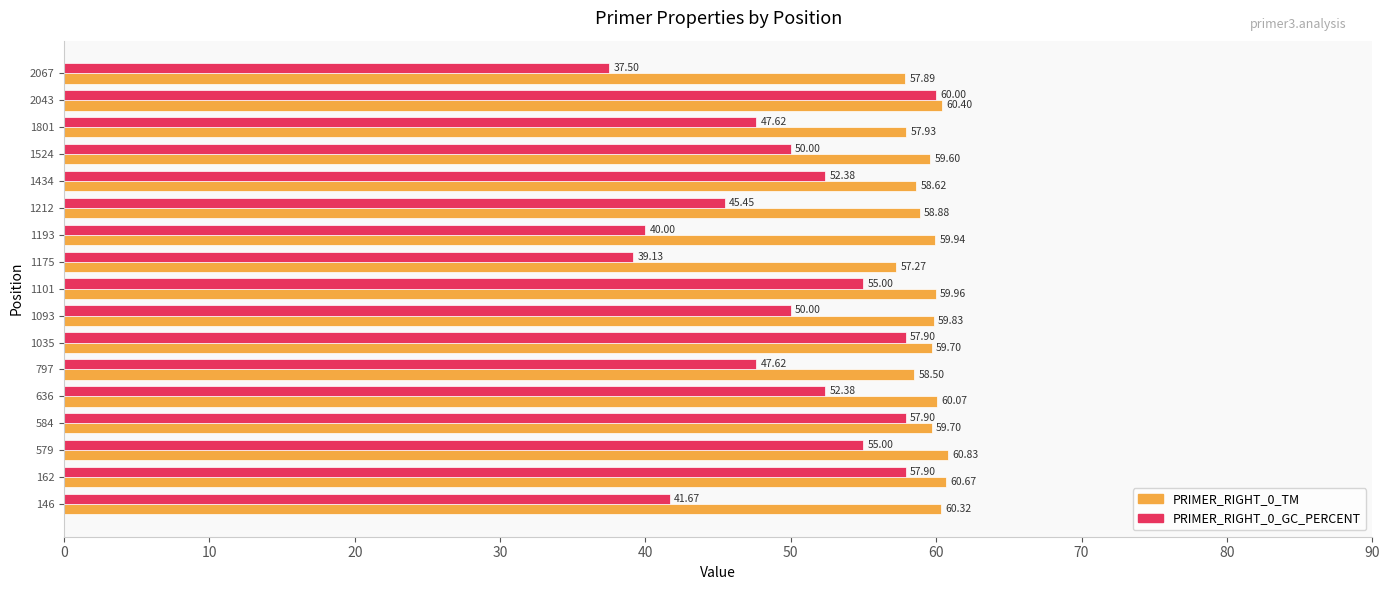

What are all the series names shown in the legend?

PRIMER_RIGHT_0_TM, PRIMER_RIGHT_0_GC_PERCENT